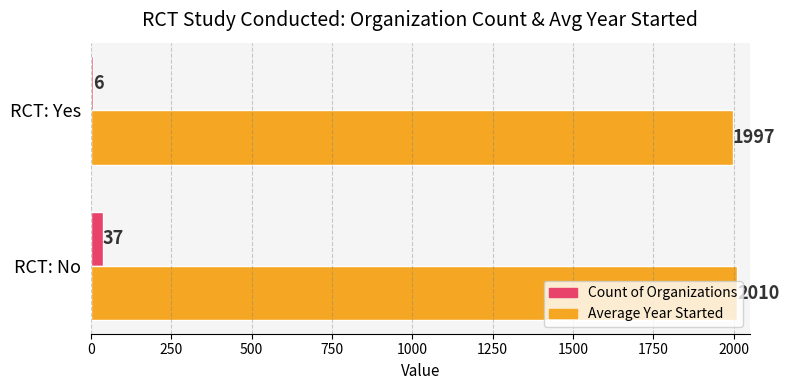

True or false: Count of Organizations has a value of 37 at RCT: No.

True